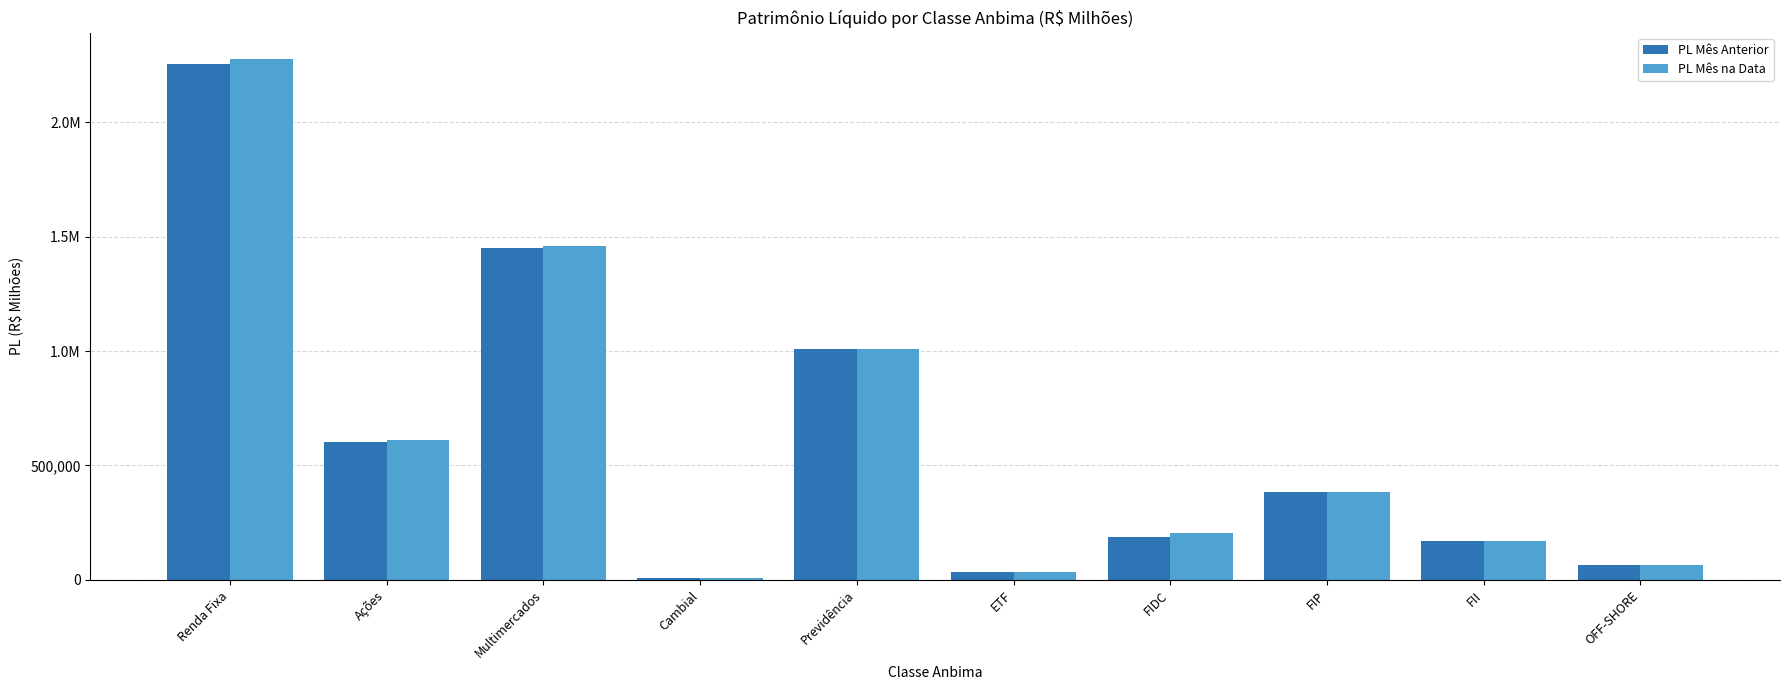

True or false: PL Mês na Data has a value of 35944.7 at ETF.

True